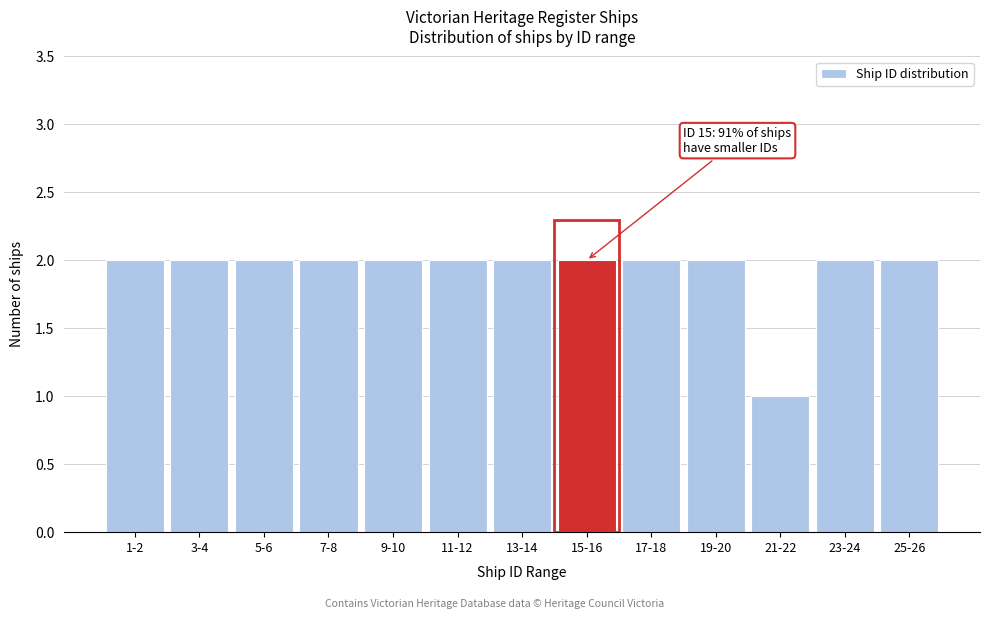

Reading left to right, extract all data points from this chart.

2	2	2	2	2	2	2	2	2	2	1	2	2